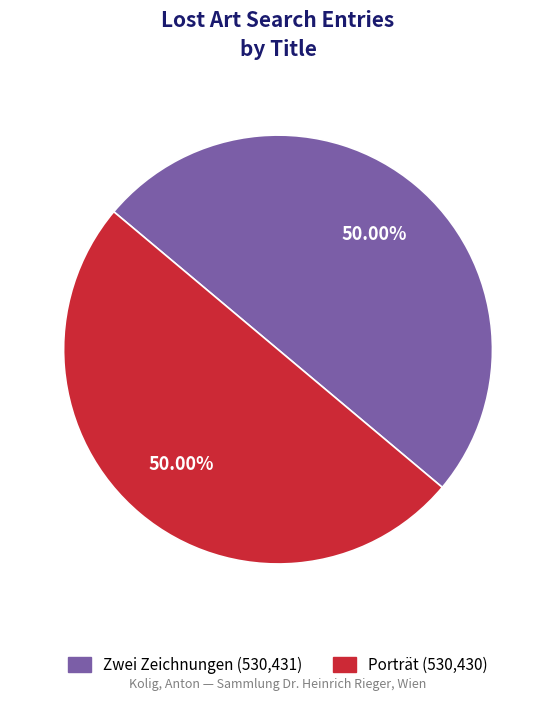

The Zwei Zeichnungen slice represents 50% of the pie. True or false?

True